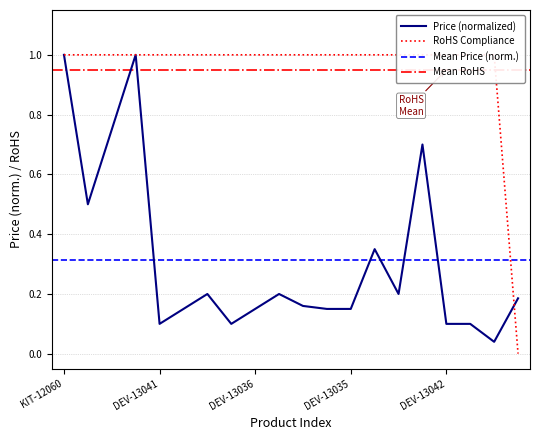

Is it true that Price (normalized) equals 0.3 at DEV-13035?

False